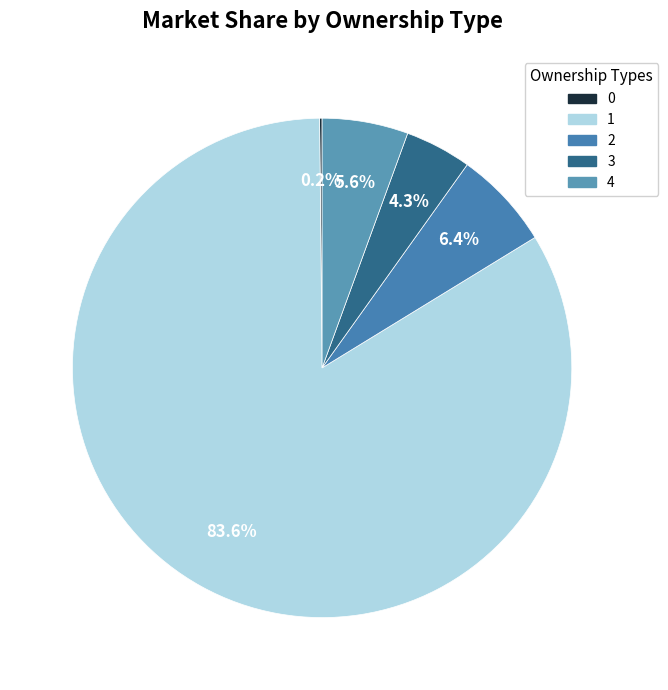

Does 1 represent more than half of the total?

Yes